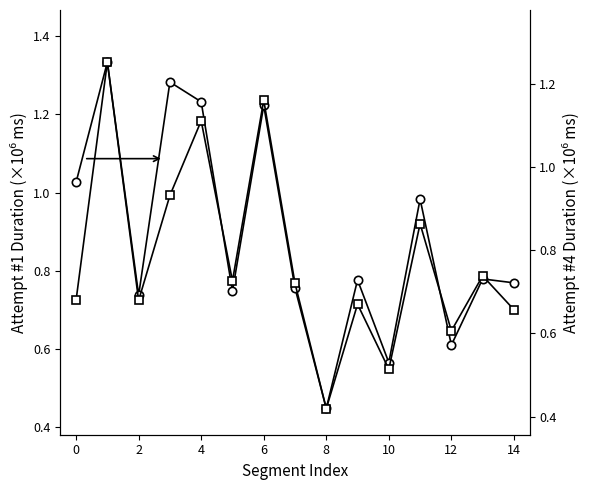

True or false: Attempt #1's Duration (ms) has more than 0 points higher than both neighbors.

True